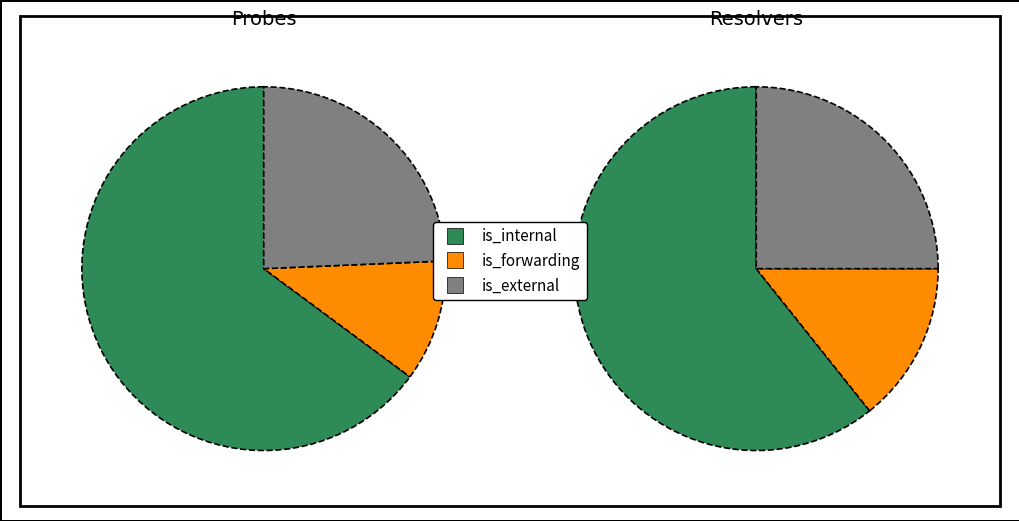

Does any single category account for the majority?

Yes